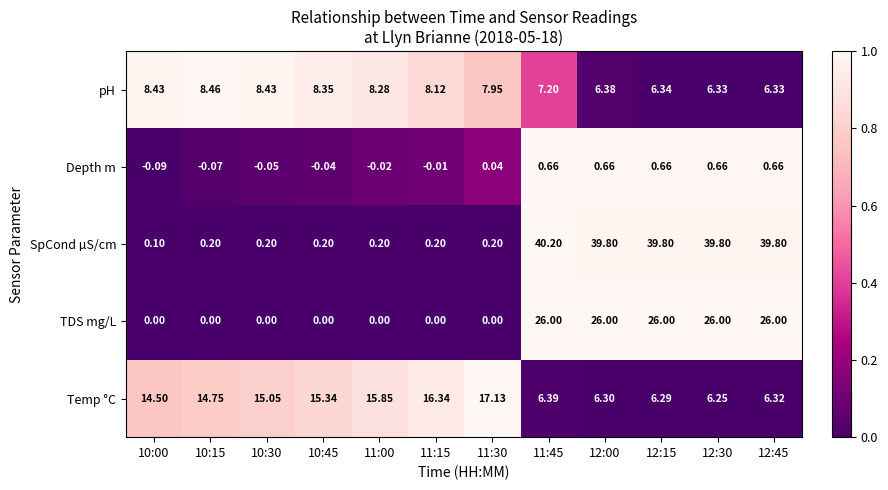

Which series has the widest spread of values?

SpCond µS/cm